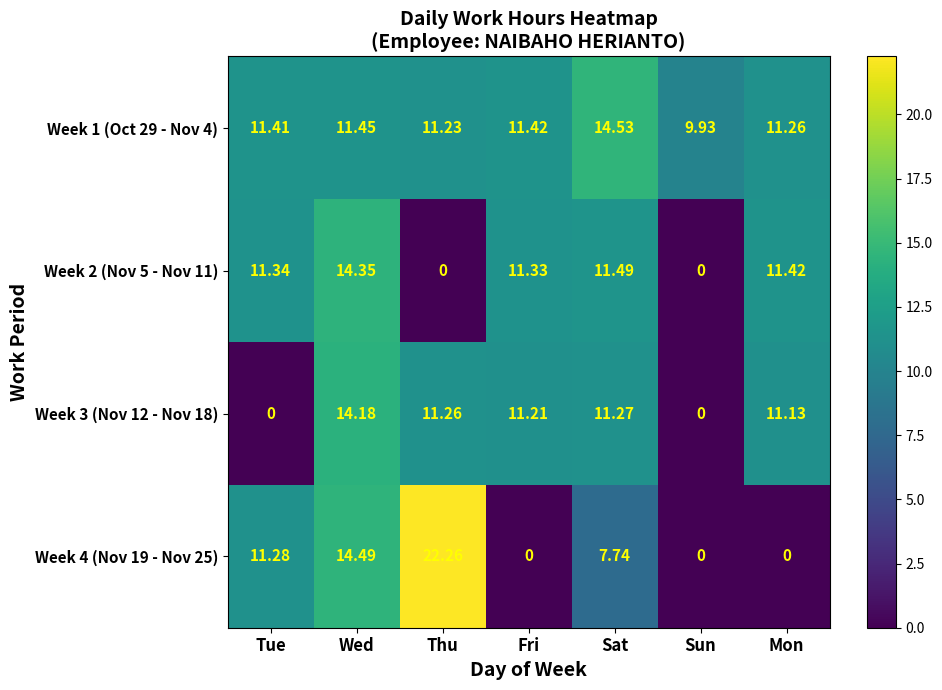

Between Sat and Sun, which series saw the biggest shift?

Week 2 (Nov 5 - Nov 11)